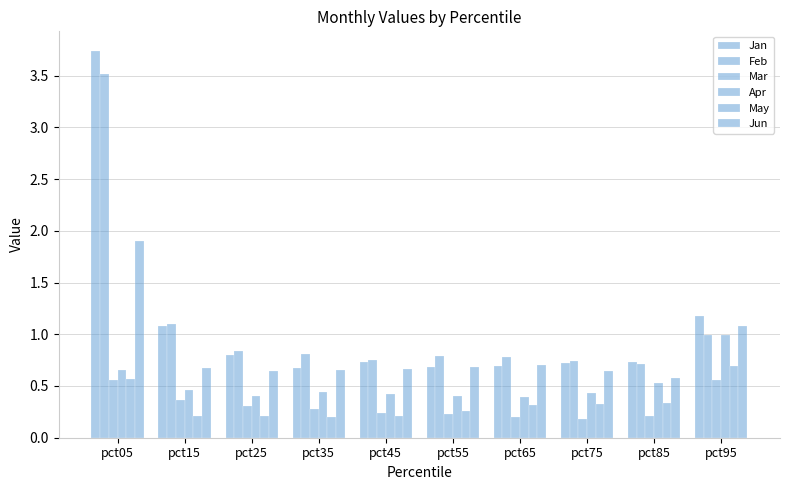

At which label does Mar reach its minimum?

pct75